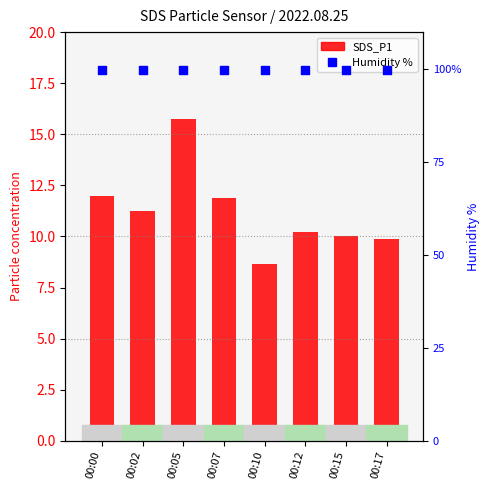

Which series has the largest Y range (max minus min)?

SDS_P1